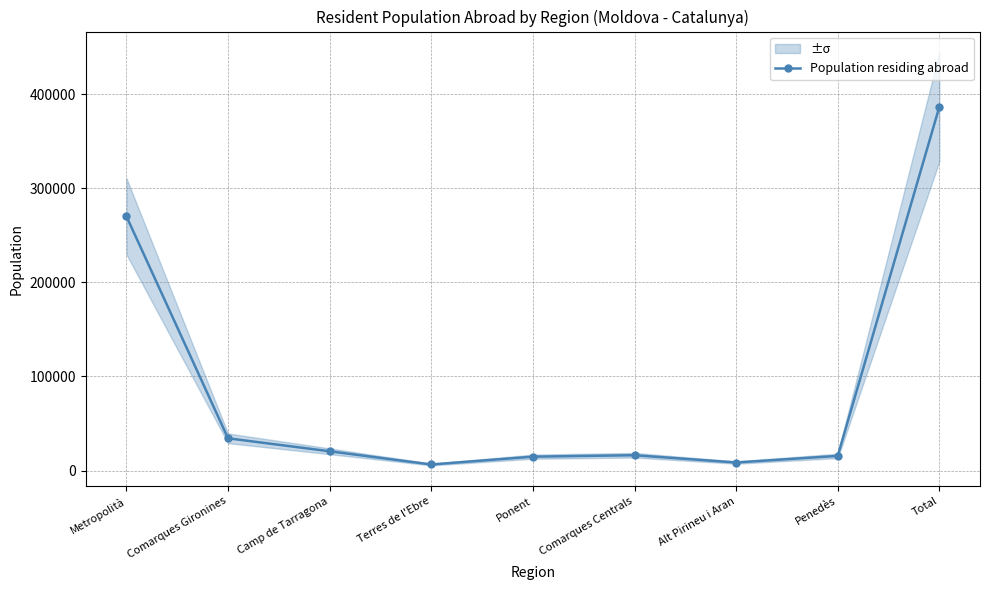

The chart shows a value of 14754 at Ponent. True or false?

True